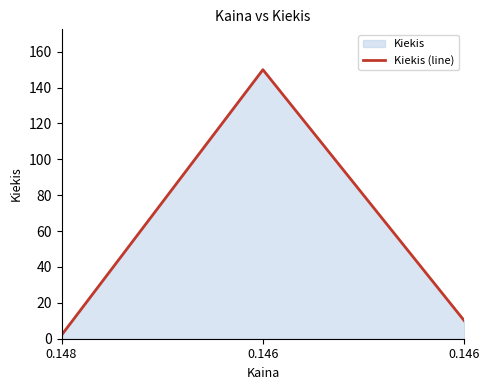

Reading left to right, what are all the values shown in this chart?

0.148=2	0.146=150	0.146=10